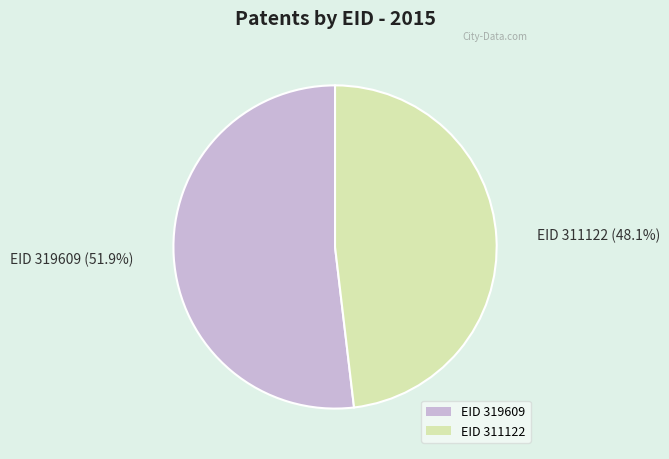

Approximately how many times larger is the value at EID 319609 compared to EID 311122?

1.1